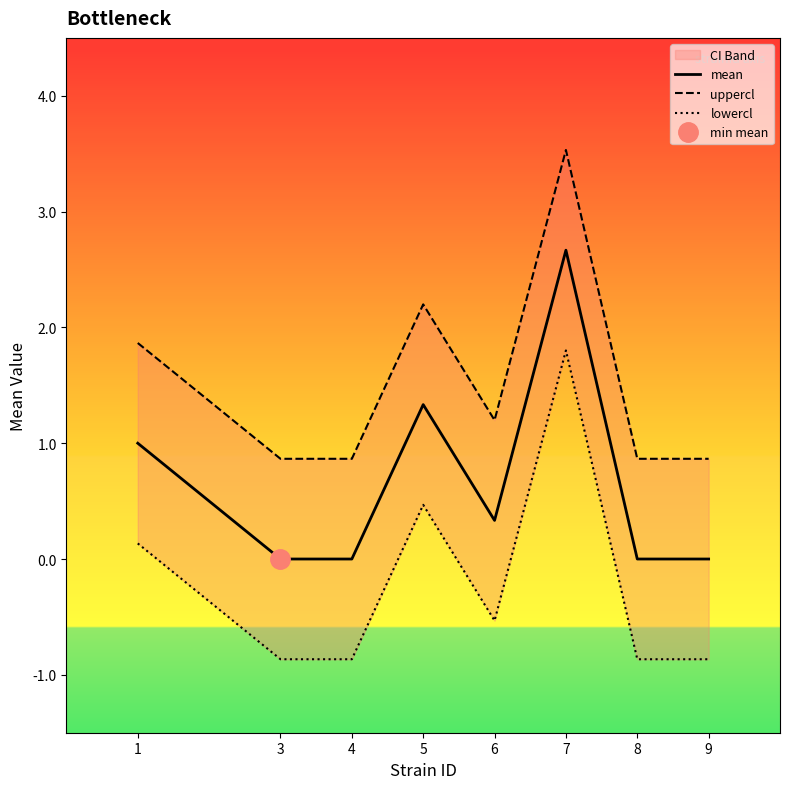

Which category has the highest value in the mean series?

7